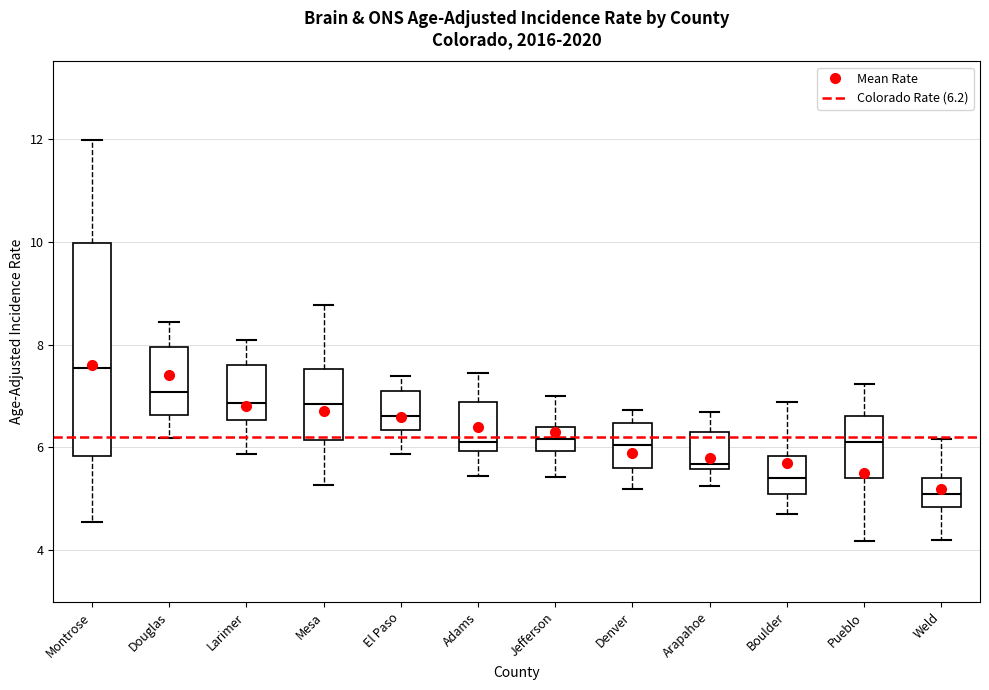

Reading left to right, transcribe this box plot: for each box, give where its median line is, the range the box spans, and where its two whiskers end, as read against the y-axis. The values are not printed on the chart, so give them approximately, as read against the axis.

Montrose: median 7.6, box 5.8 to 10.0, whiskers 4.6 to 12.0
Douglas: median 7.0, box 6.6 to 8.0, whiskers 6.2 to 8.4
Larimer: median 6.8, box 6.6 to 7.6, whiskers 5.8 to 8.0
Mesa: median 6.8, box 6.2 to 7.6, whiskers 5.2 to 8.8
El Paso: median 6.6, box 6.4 to 7.0, whiskers 5.8 to 7.4
Adams: median 6.2, box 6.0 to 6.8, whiskers 5.4 to 7.4
Jefferson: median 6.2, box 6.0 to 6.4, whiskers 5.4 to 7.0
Denver: median 6.0, box 5.6 to 6.4, whiskers 5.2 to 6.8
Arapahoe: median 5.6 (just above the box's lower edge), box 5.6 to 6.2, whiskers 5.2 to 6.6
Boulder: median 5.4, box 5.0 to 5.8, whiskers 4.8 to 6.8
Pueblo: median 6.2, box 5.4 to 6.6, whiskers 4.2 to 7.2
Weld: median 5.0, box 4.8 to 5.4, whiskers 4.2 to 6.2